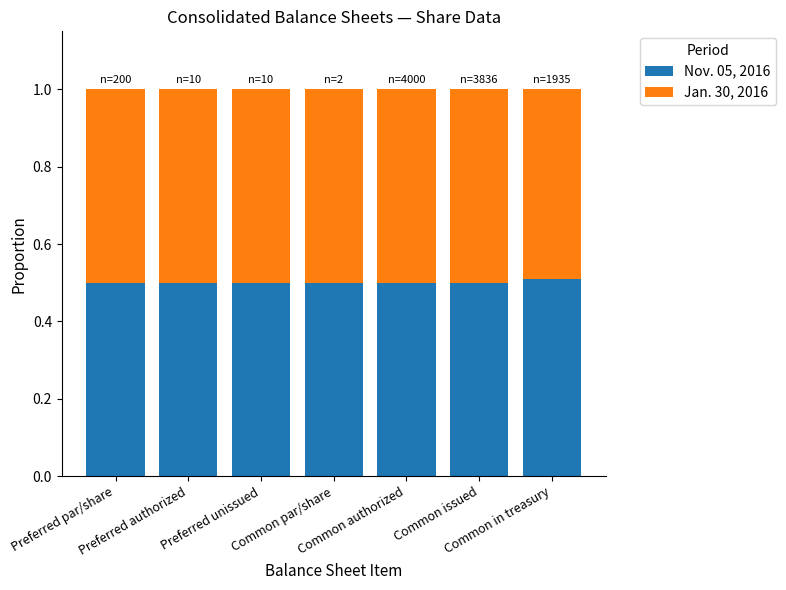

What is the lowest value of the Nov. 05, 2016 series?

0.5